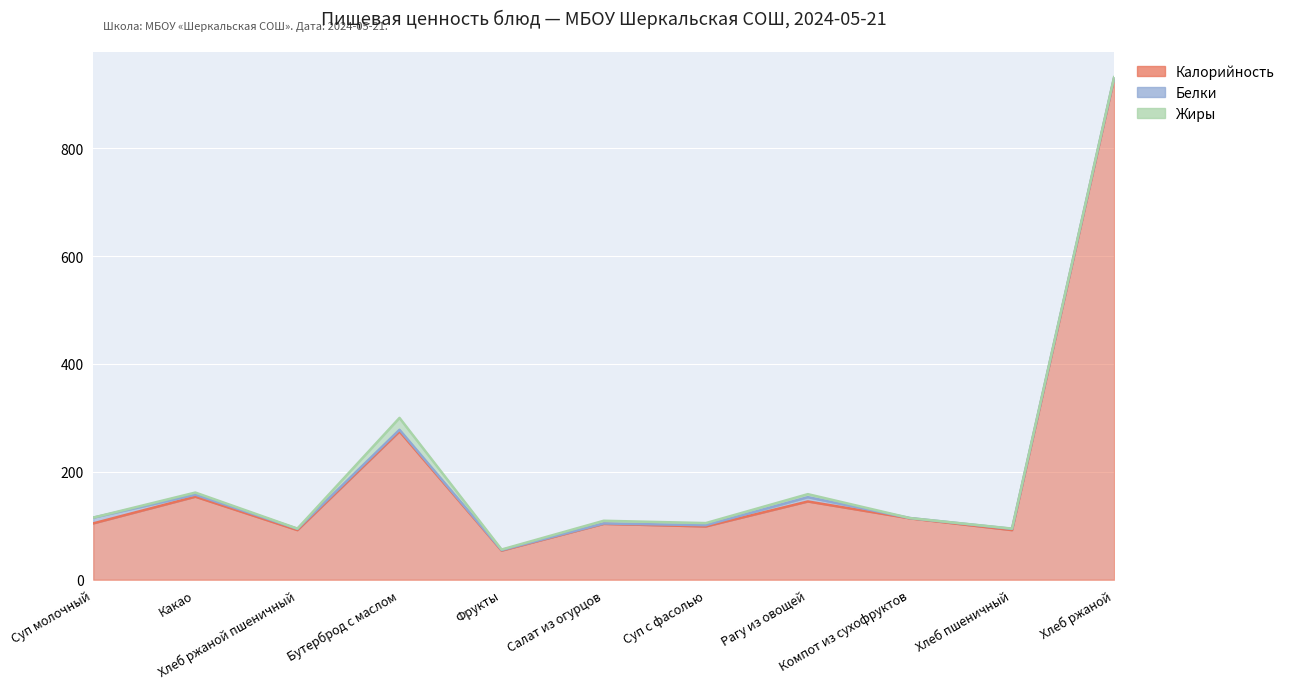

True or false: Калорийность and Жиры intersect in this chart.

False